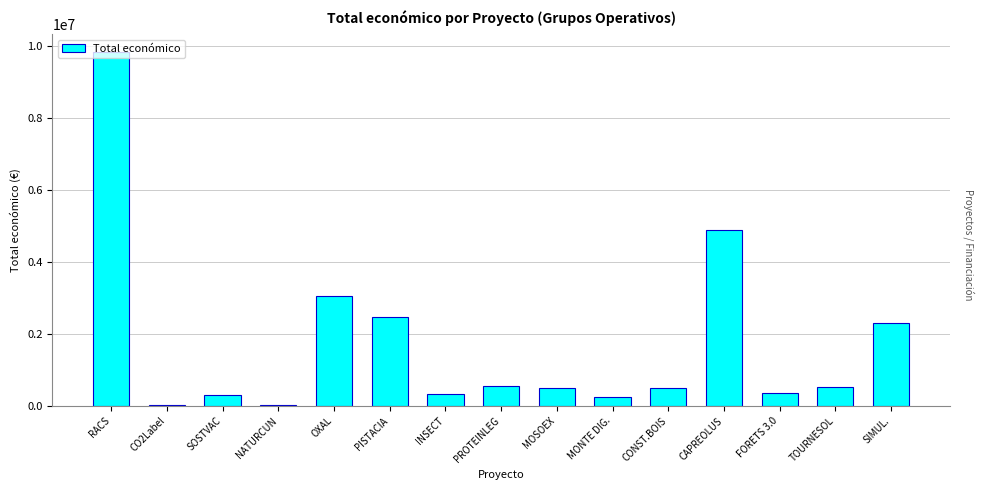

What is the maximum value shown in the chart?

9847932